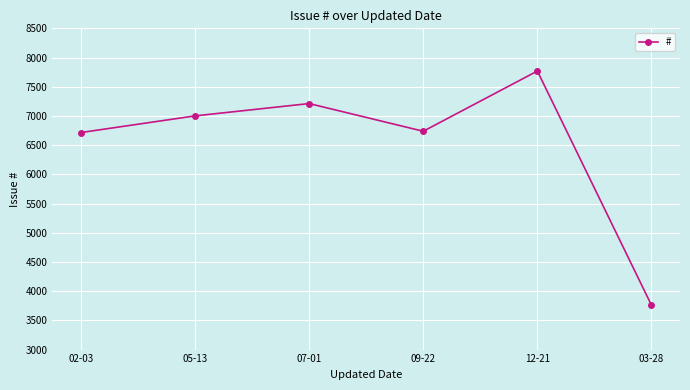

Which category has the lowest value across all series?

03-28